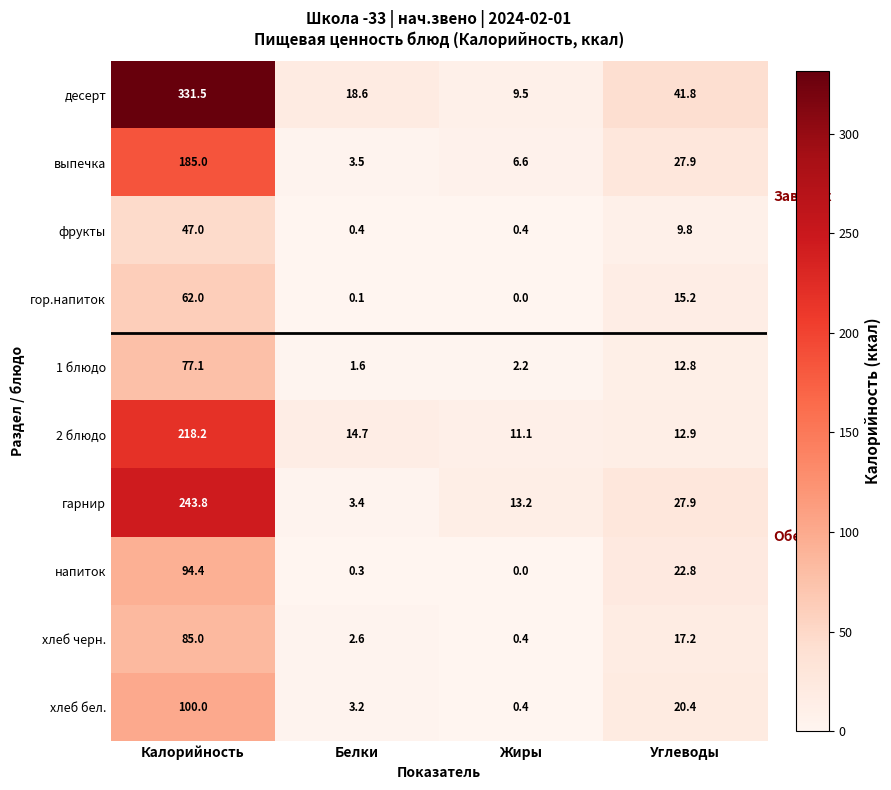

True or false: хлеб бел. has a value of 35.7 at Углеводы.

False